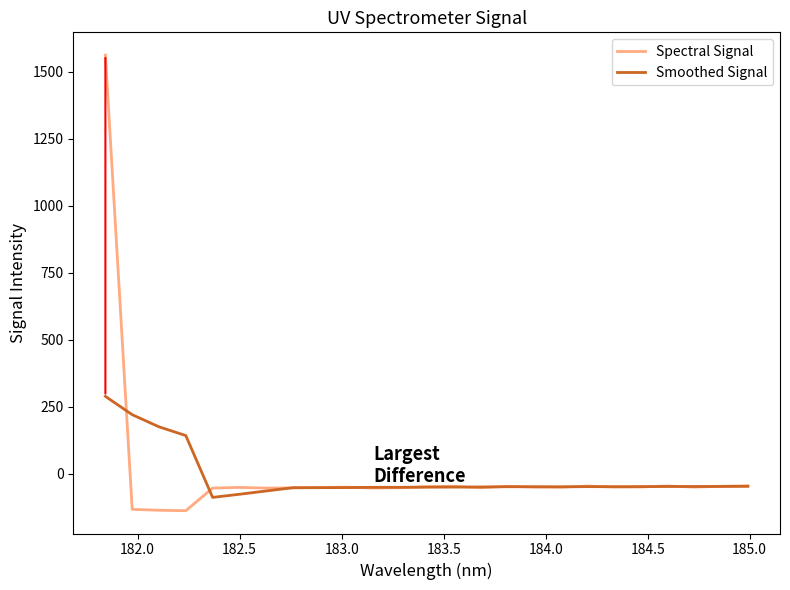

What is the maximum value shown in the chart?

1562.2